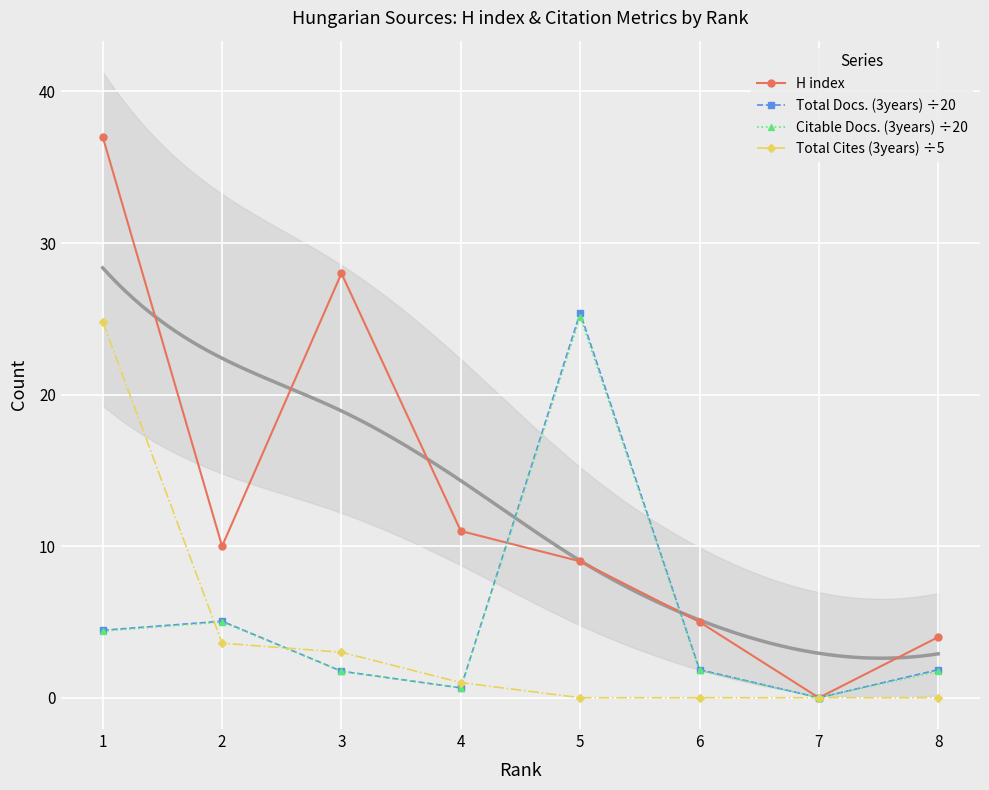

The Total Cites (3years) ÷5 series shows 13.8 at 8. True or false?

False